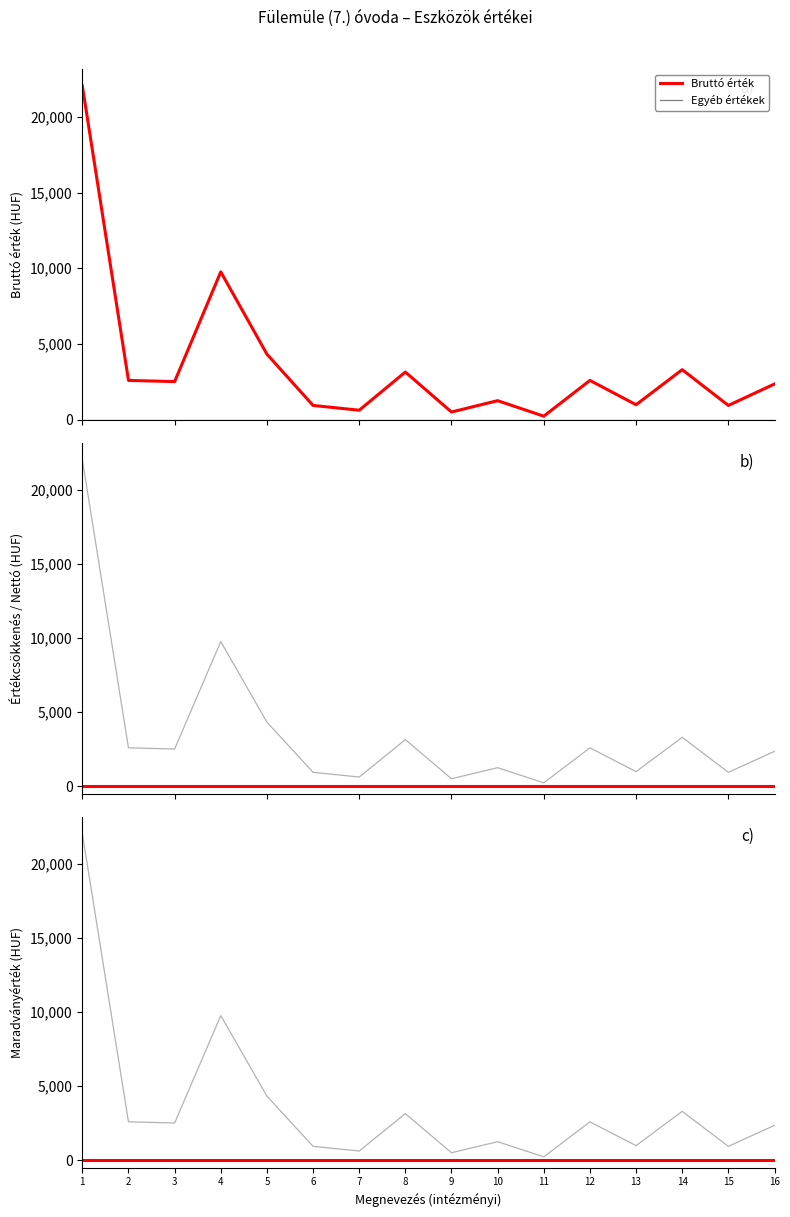

At which category is the sum across all series the highest?

1